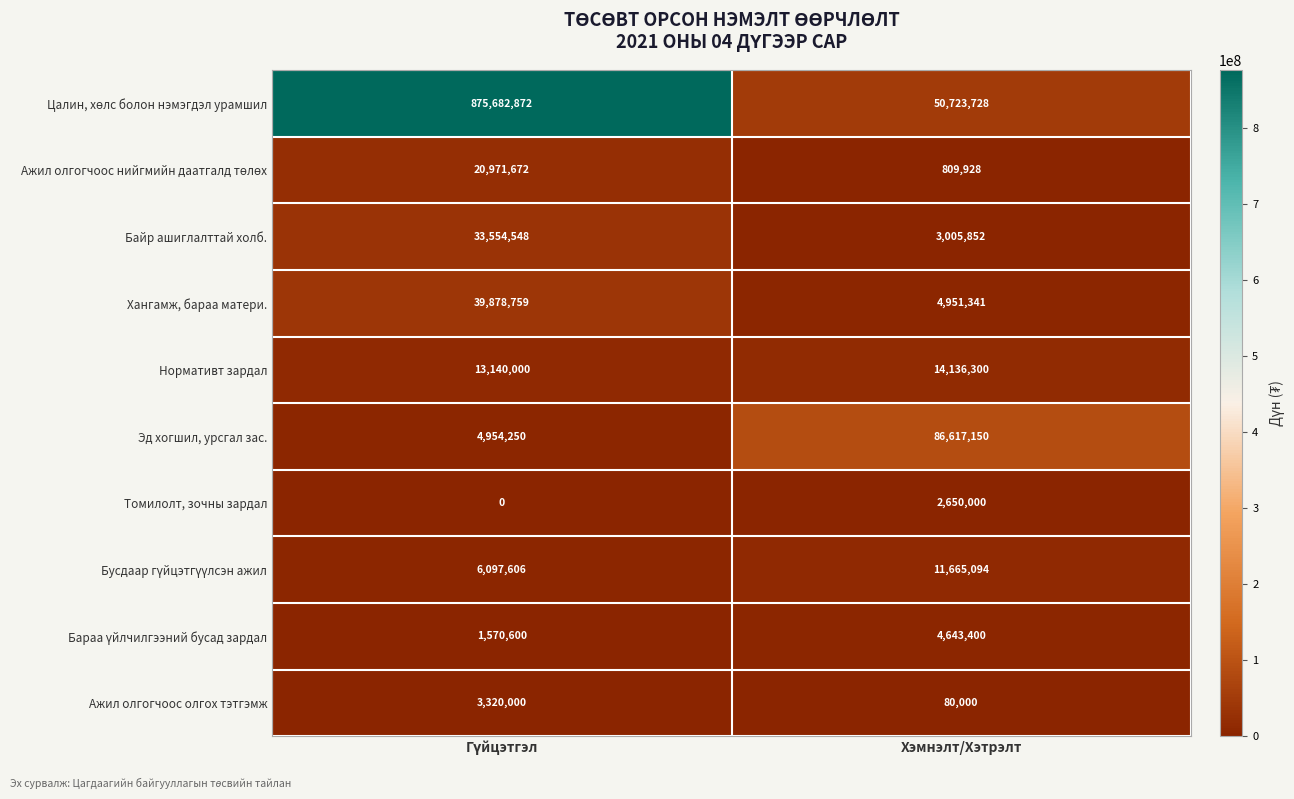

What is the greatest value displayed?

875682872